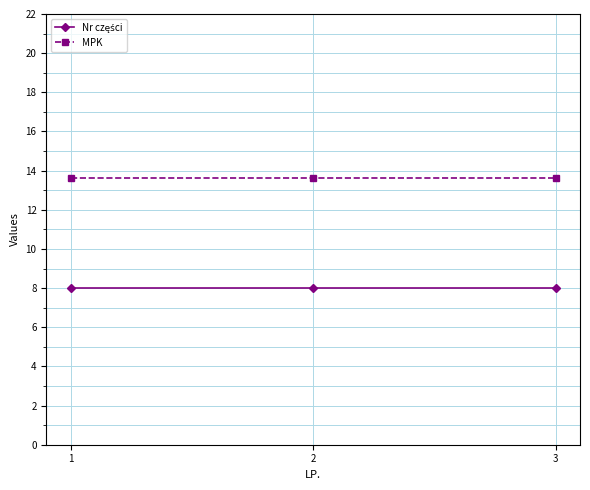

The value of MPK at 2 is 5.6. True or false?

False